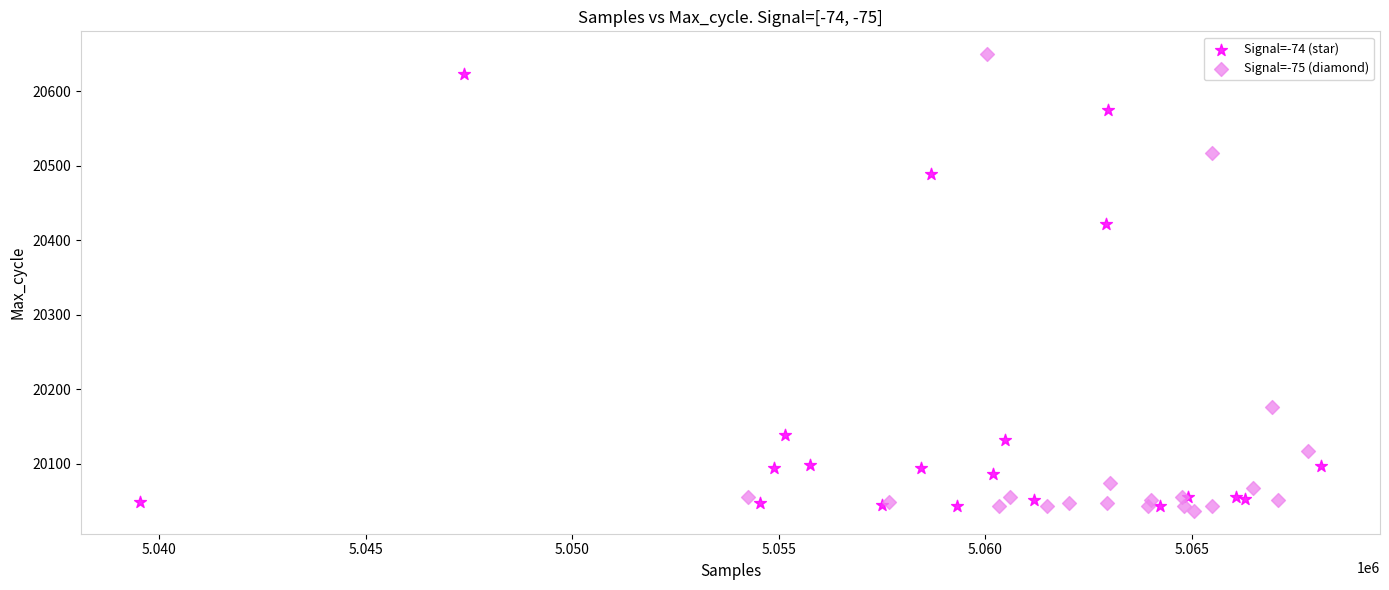

What are all the series names shown in the legend?

Signal=-74 (star), Signal=-75 (diamond)